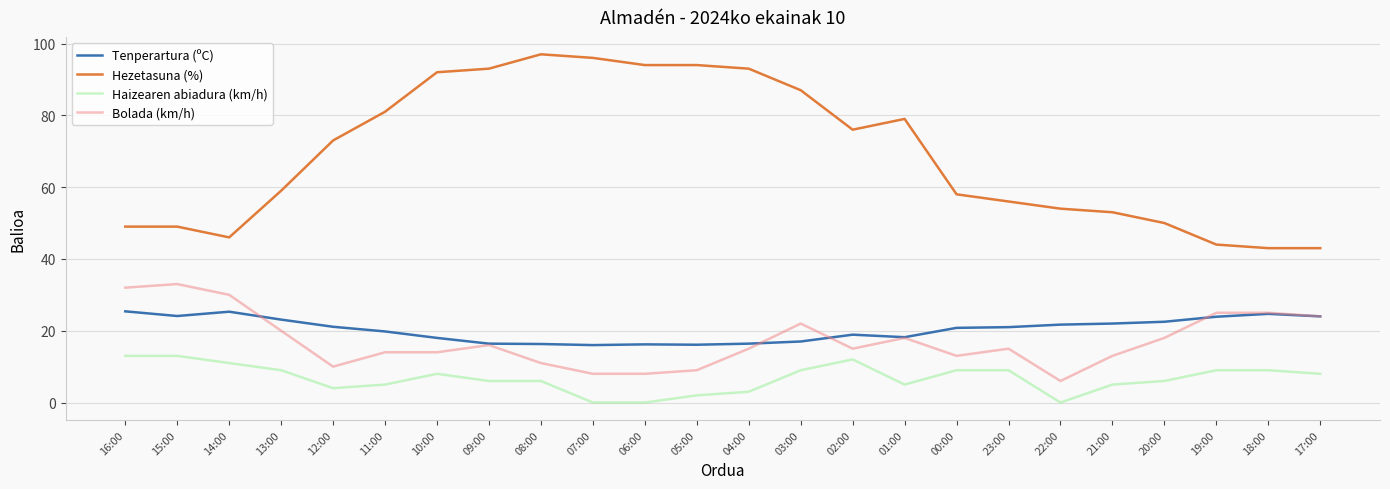

Is the value of Bolada (km/h) at 02:00 greater than the value of Tenperartura (ºC) at 11:00?

No